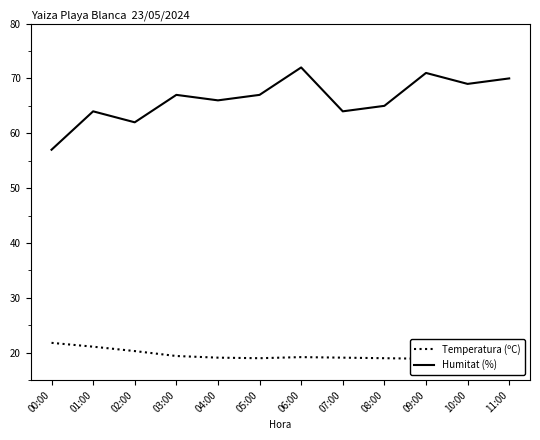

True or false: Temperatura (ºC) and Humitat (%) intersect in this chart.

False